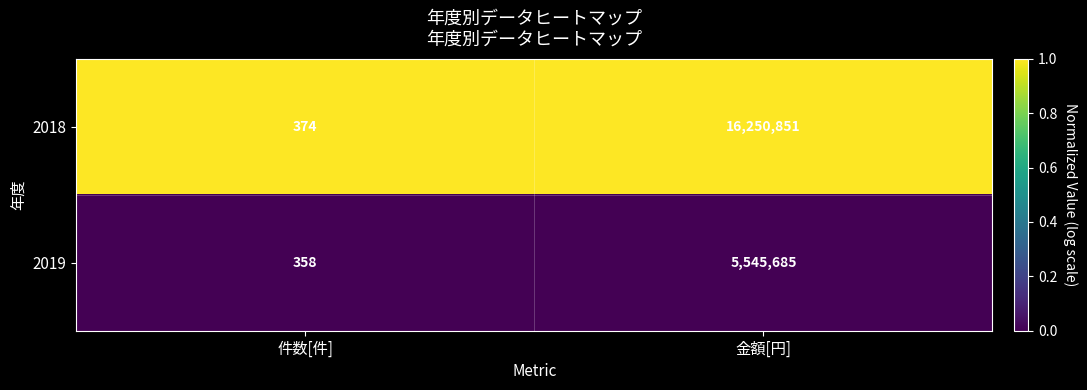

Which series changed the most between 件数[件] and 金額[円]?

2018